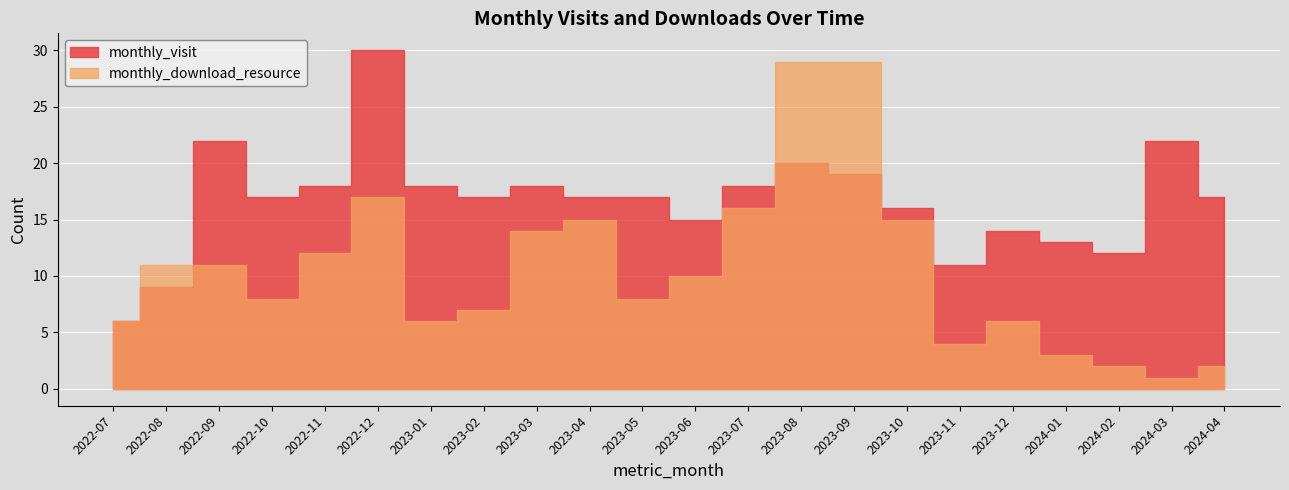

Reading left to right, list all the values displayed in this chart.

monthly_visit: 2022-07=6	2022-08=9	2022-09=22	2022-10=17	2022-11=18	2022-12=30	2023-01=18	2023-02=17	2023-03=18	2023-04=17	2023-05=17	2023-06=15	2023-07=18	2023-08=20	2023-09=19	2023-10=16	2023-11=11	2023-12=14	2024-01=13	2024-02=12	2024-03=22	2024-04=17
monthly_download_resource: 2022-07=6	2022-08=11	2022-09=11	2022-10=8	2022-11=12	2022-12=17	2023-01=6	2023-02=7	2023-03=14	2023-04=15	2023-05=8	2023-06=10	2023-07=16	2023-08=29	2023-09=29	2023-10=15	2023-11=4	2023-12=6	2024-01=3	2024-02=2	2024-03=1	2024-04=2